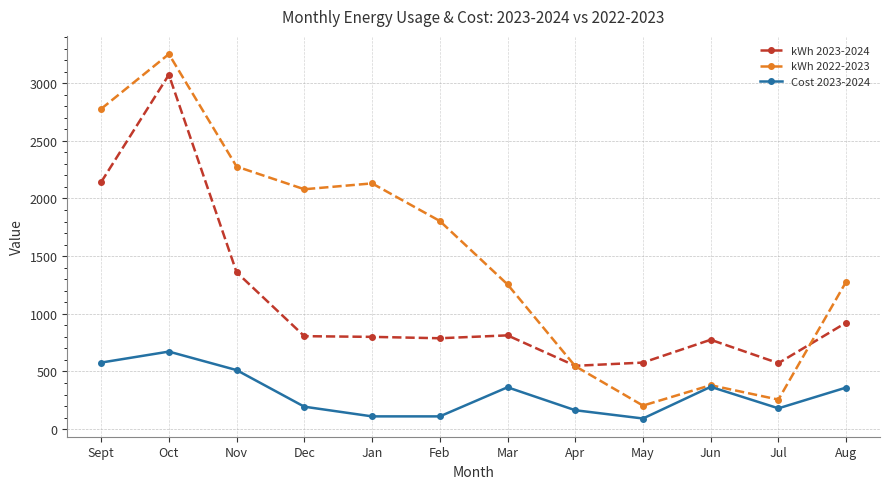

How many values in the kWh 2023-2024 series are below 806?

6